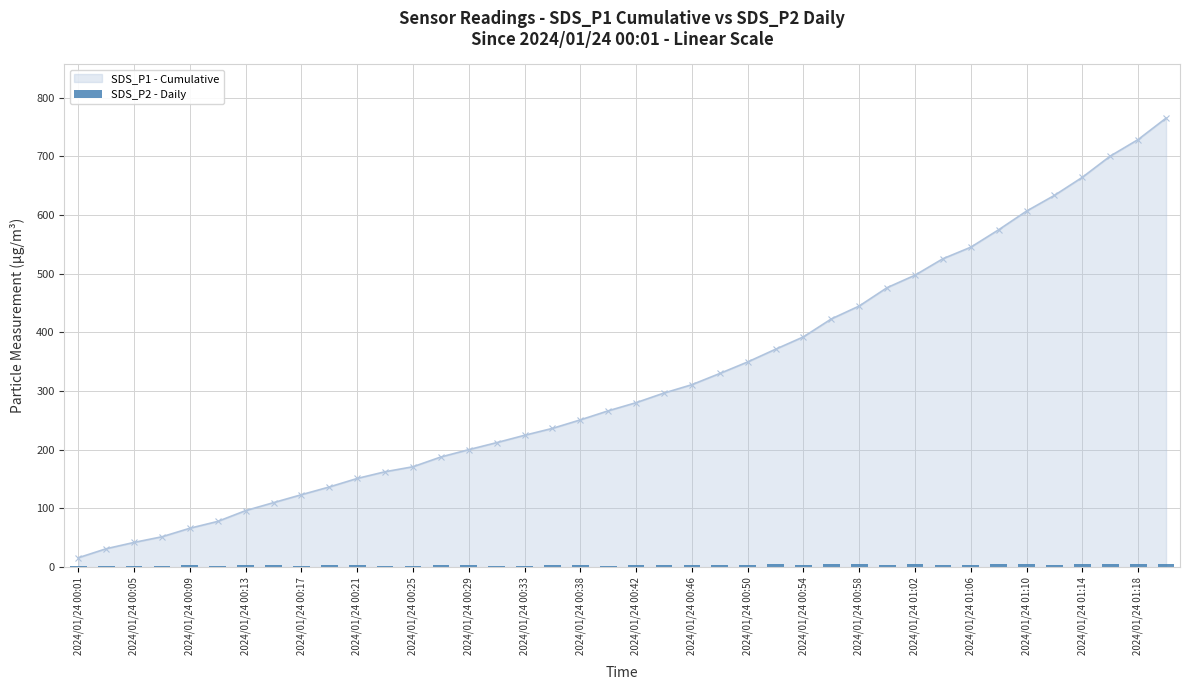

The value of SDS_P1 - Cumulative at 2024/01/24 00:58 is 695.6. True or false?

False